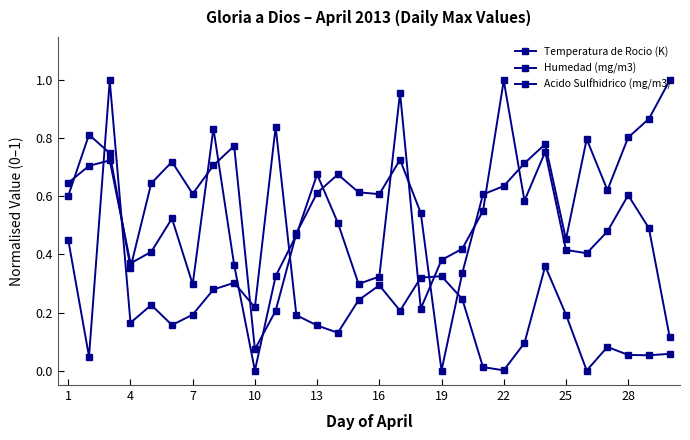

How many distinct data groups are displayed?

3